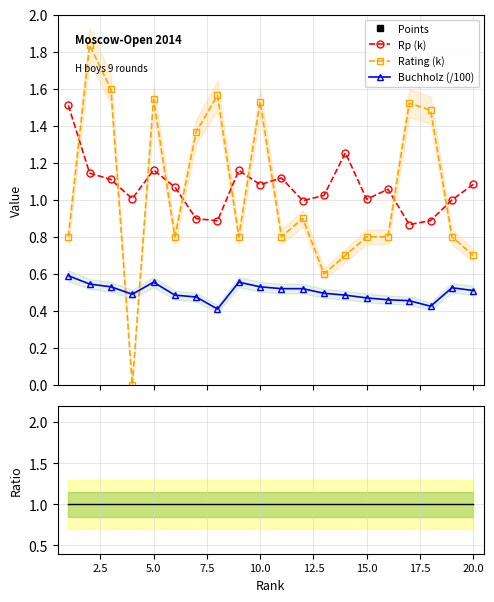

What is the highest value of the Buchholz (/100) series?

0.6